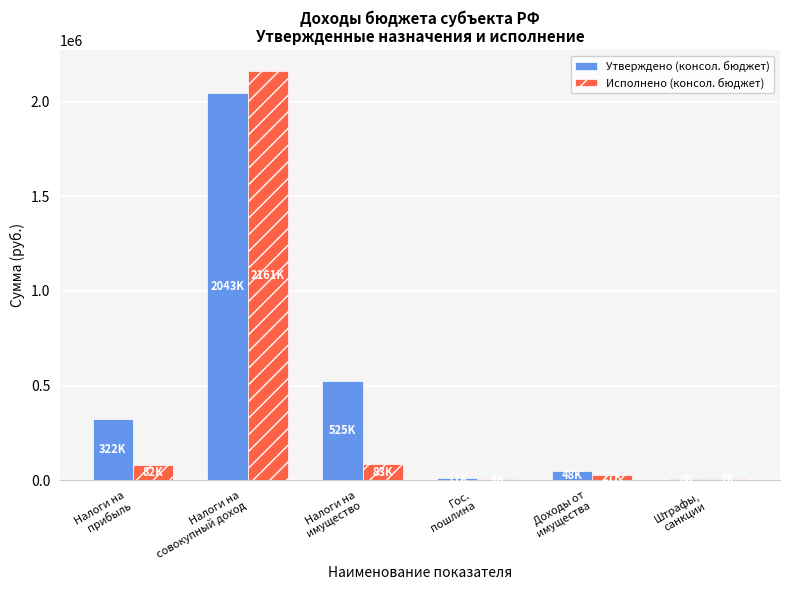

What is the greatest value displayed?

2161699.8